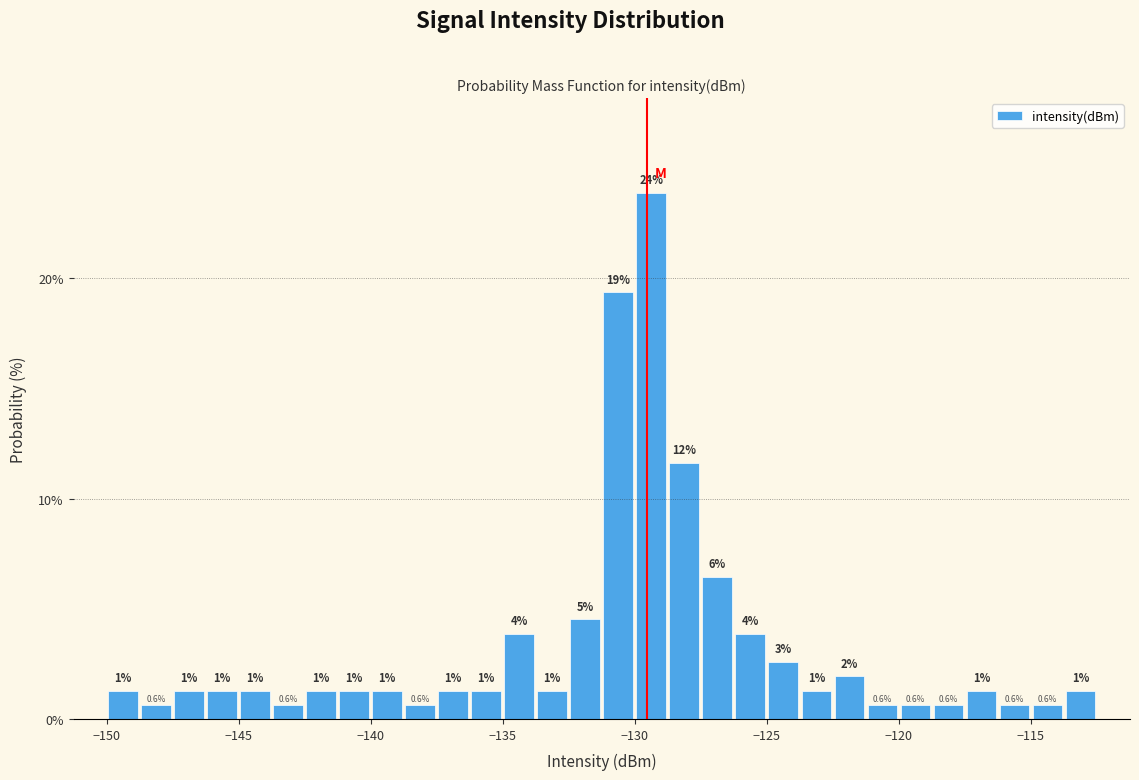

Read against the x-axis, roughly where is the centre of the tallest bar?

-129.5